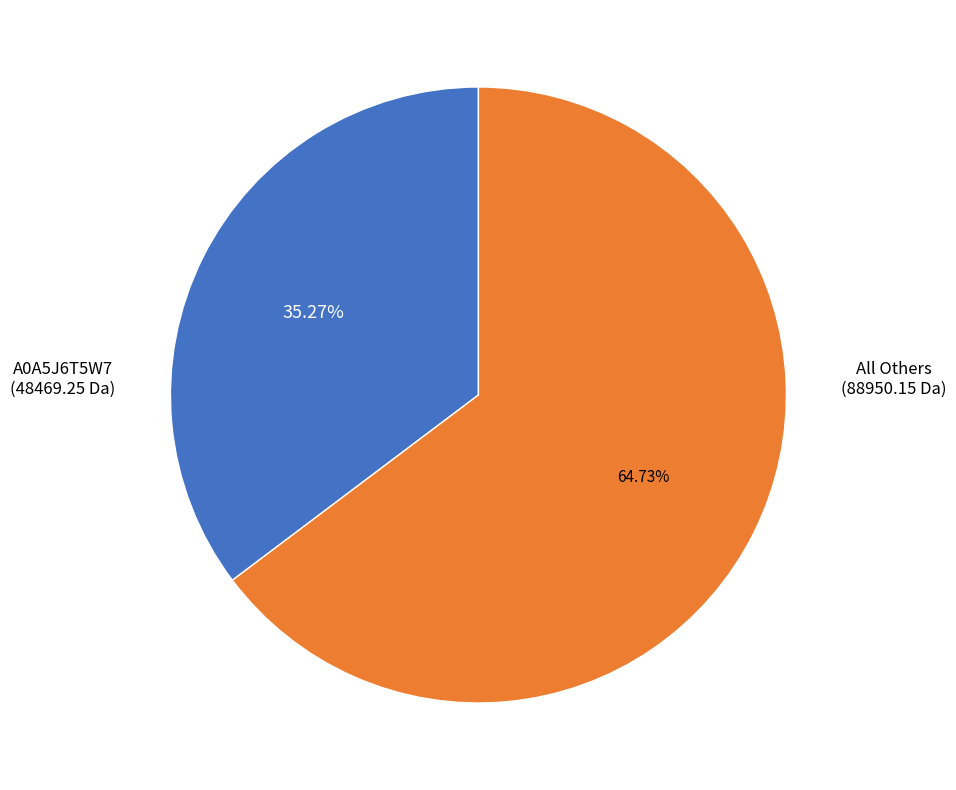

What is the ratio of the value at A0A5J6T5W7 (48469.25 Da) to the value at All Others (88950.15 Da)?

0.5